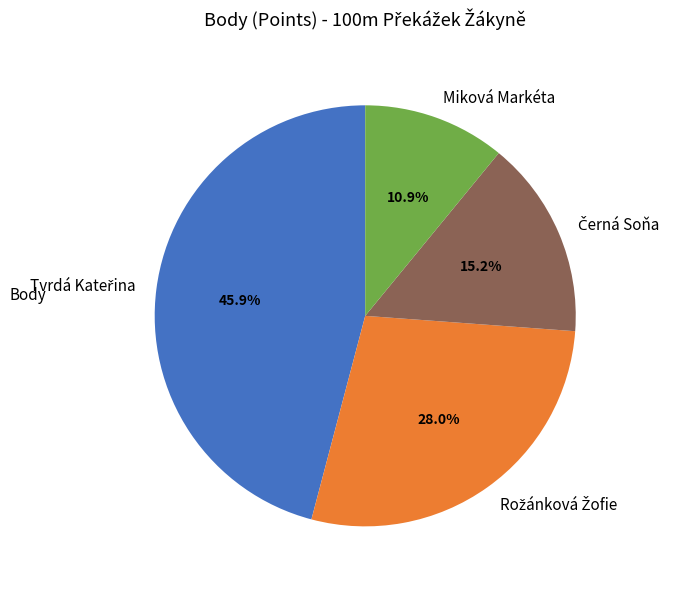

Which slice is the smallest?

Miková Markéta